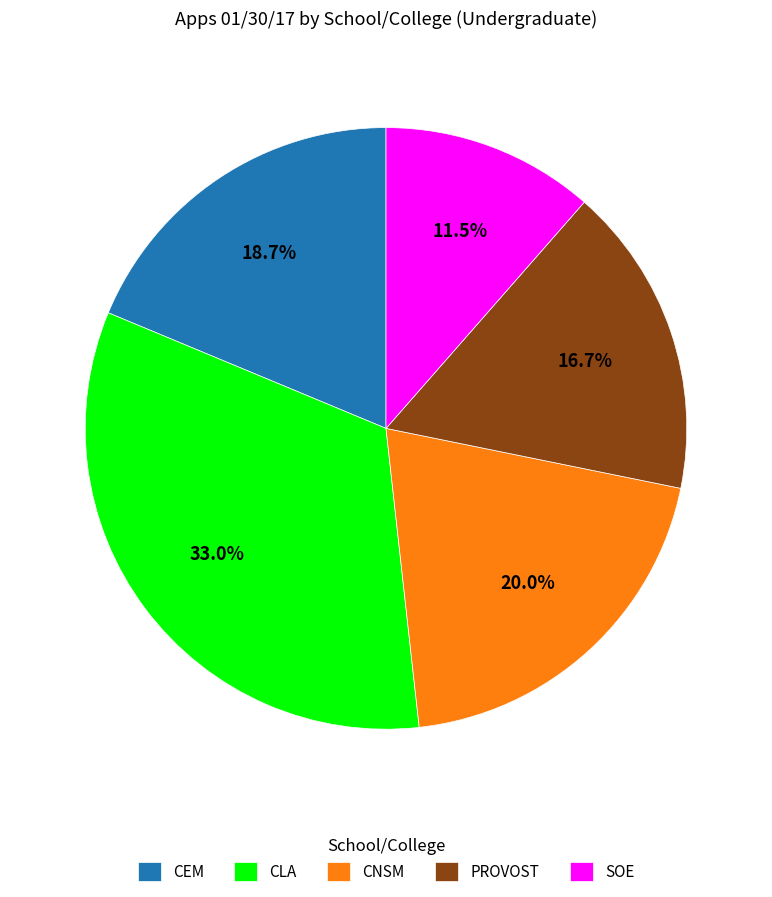

Count the number of slices in the pie.

5